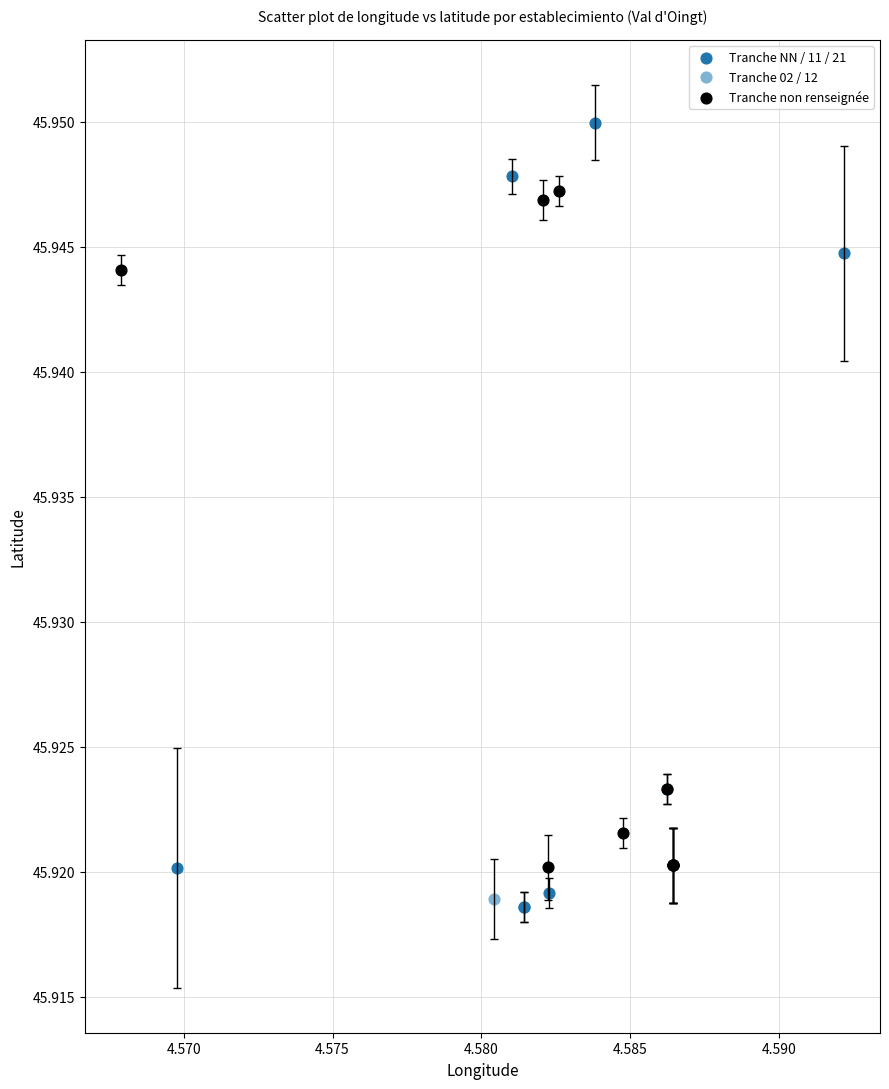

Which series reaches the maximum Y coordinate?

Tranche NN / 11 / 21